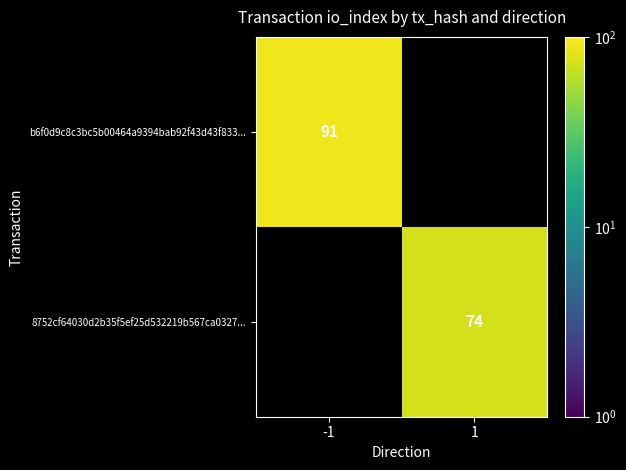

Is the value of b6f0d9c8c3bc5b00464a9394bab92f43d43f833... at -1 greater than the value of 8752cf64030d2b35f5ef25d532219b567ca0327... at 1?

Yes